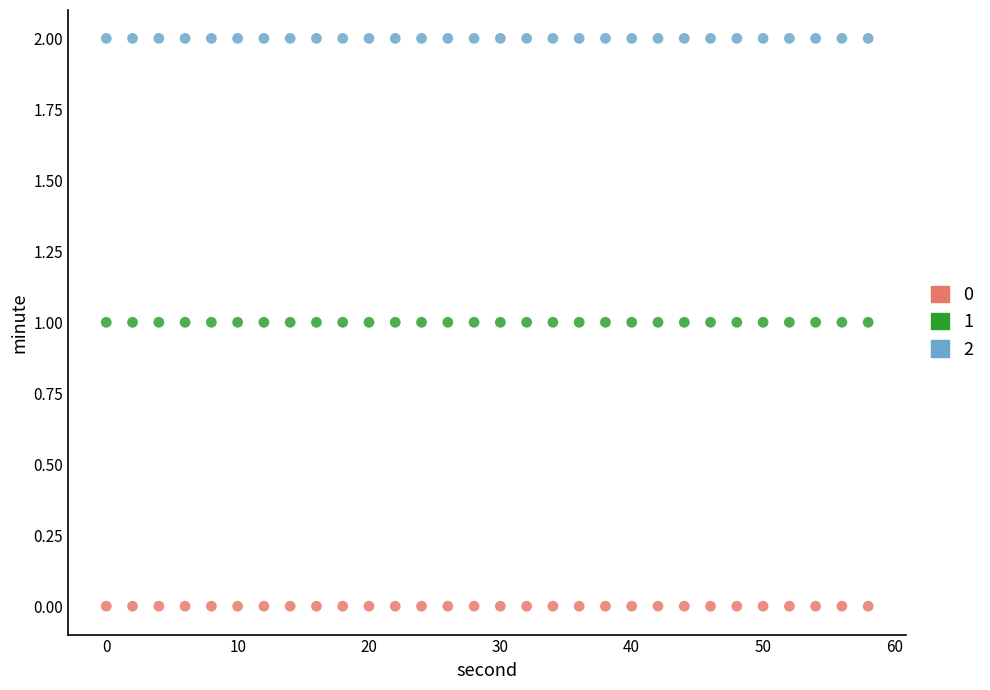

What are all the series names shown in the legend?

0, 1, 2